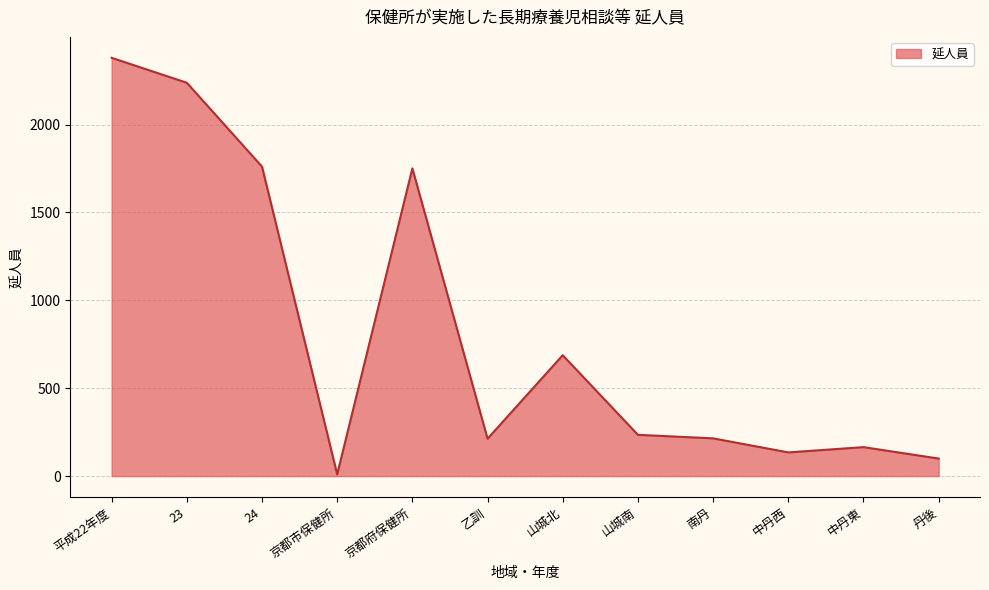

How many series are shown in this chart?

1